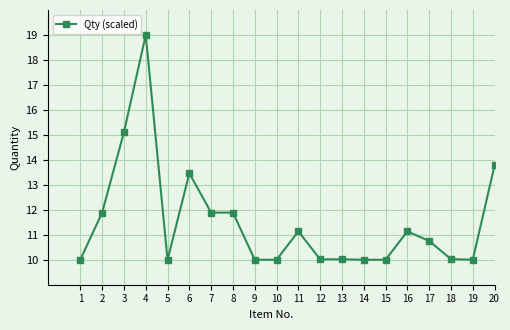

Where is the first local maximum?

4